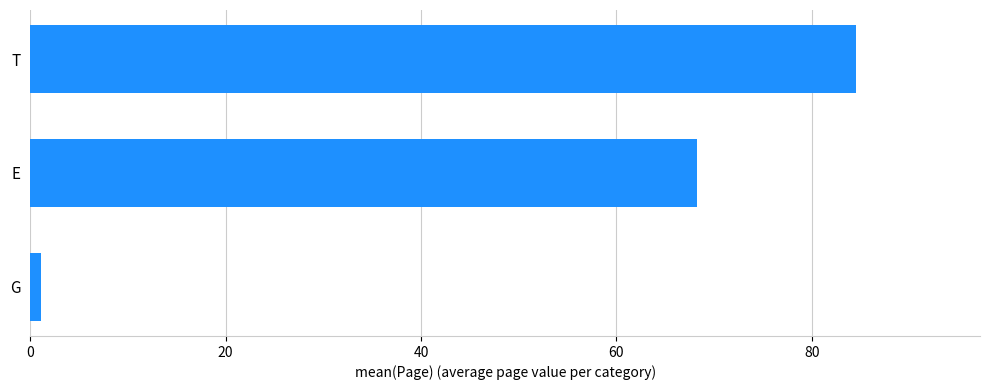

At which category does the chart reach its minimum across all series?

G